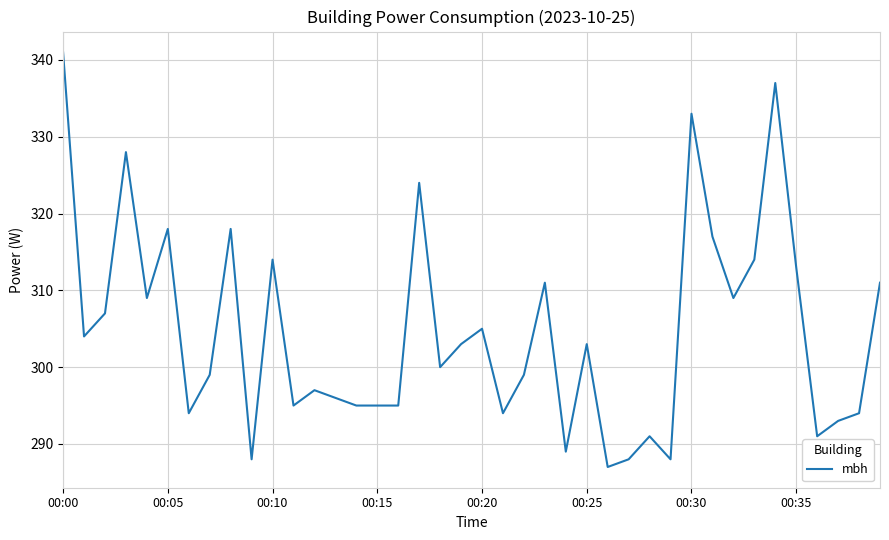

What is the maximum value shown in the chart?

341